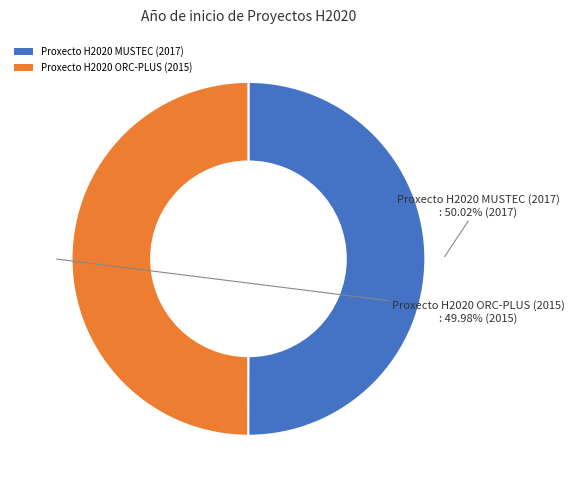

How much of the chart is everything except Proxecto H2020 ORC-PLUS (2015)?

50.0%